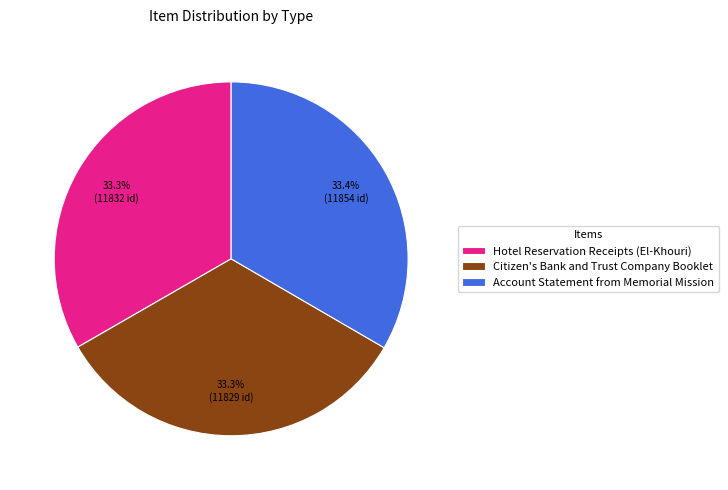

What is the ratio of the value at Account Statement from Memorial Mission to the value at Citizen's Bank and Trust Company Booklet?

1.0